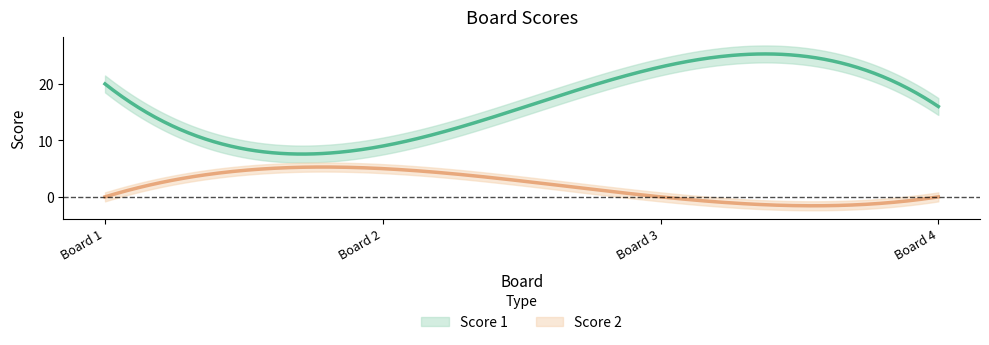

At which label is Score 2 closest to 2?

1